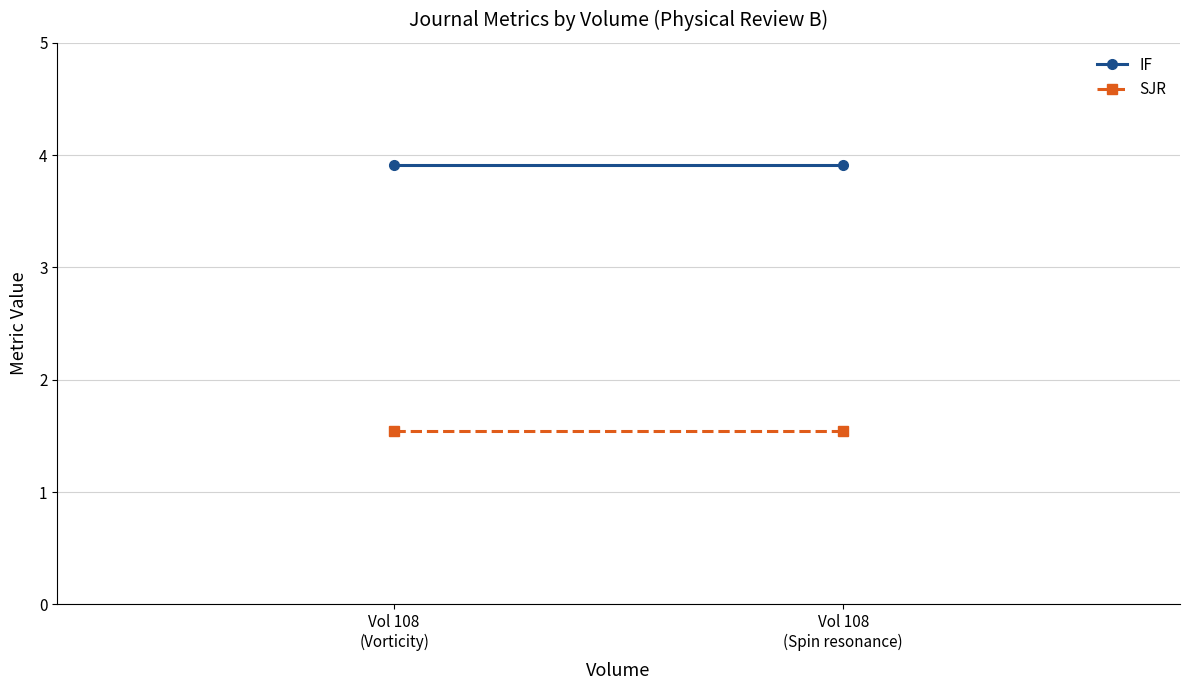

What is the label of the 2nd point from the right?

Vol 108
(Vorticity)